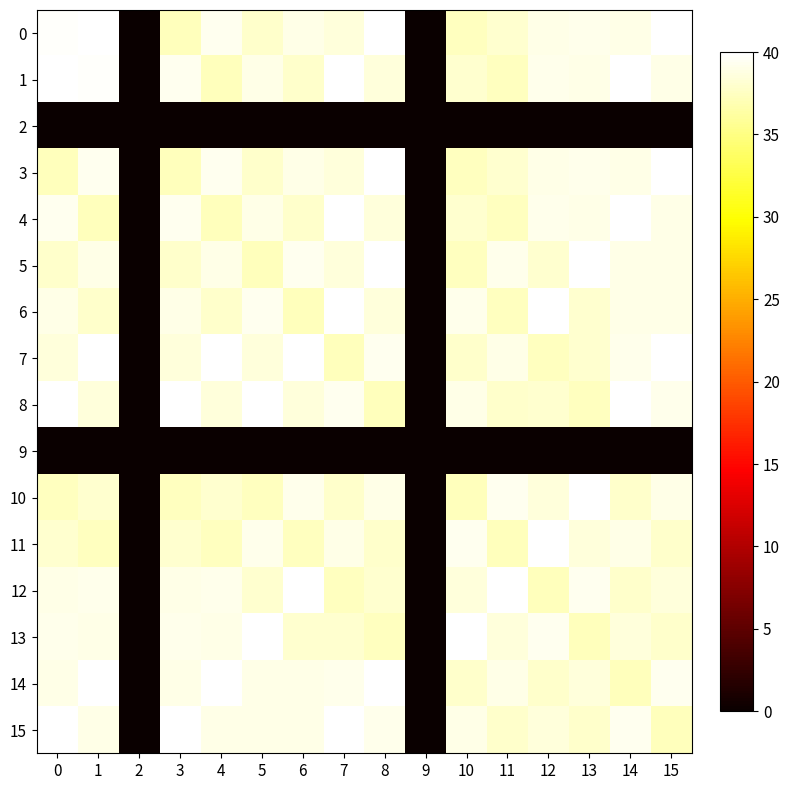

At how many categories does at least one series exceed 4?

14